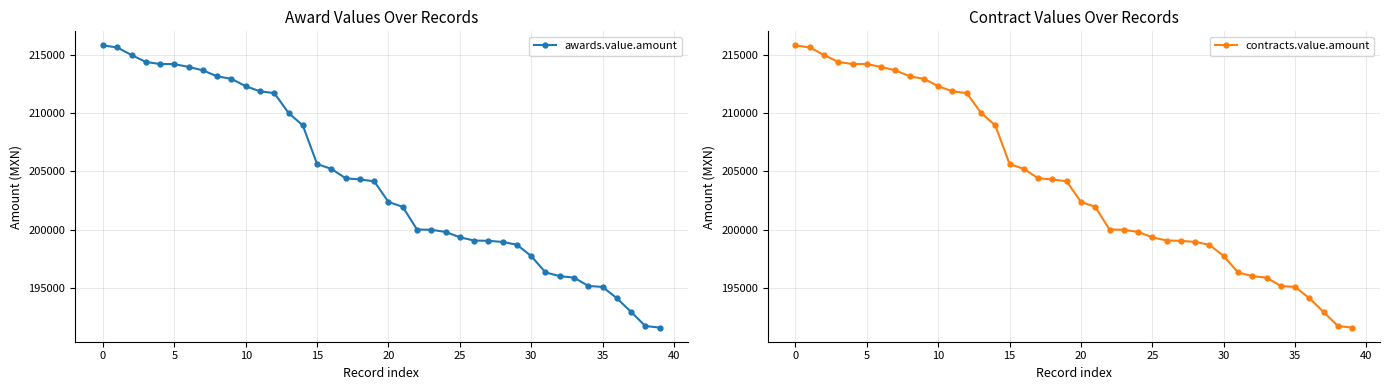

Is this an area chart (filled region under the line)?

No